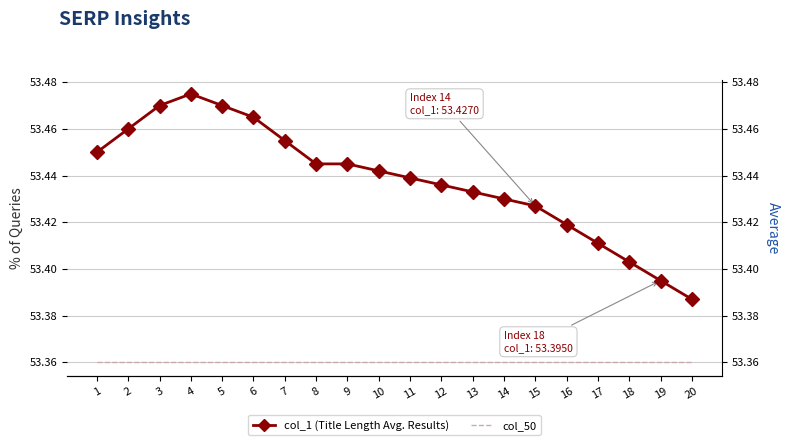

What is the value of the col_1 (Title Length Avg. Results) point at the 3rd from the left?

53.5